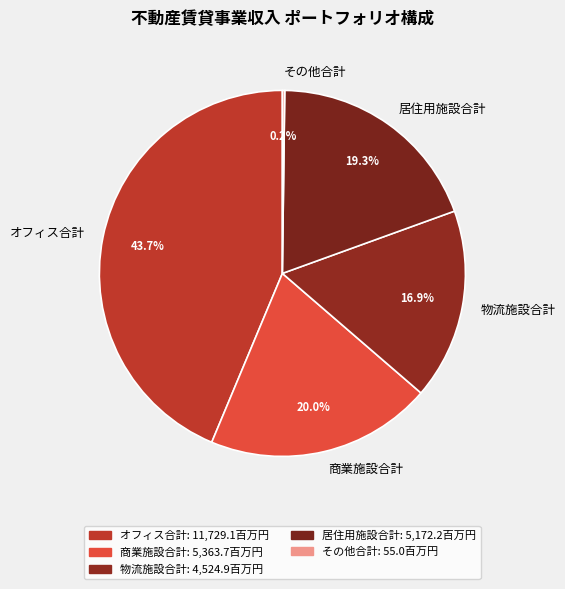

What is the largest slice in the pie chart?

オフィス合計